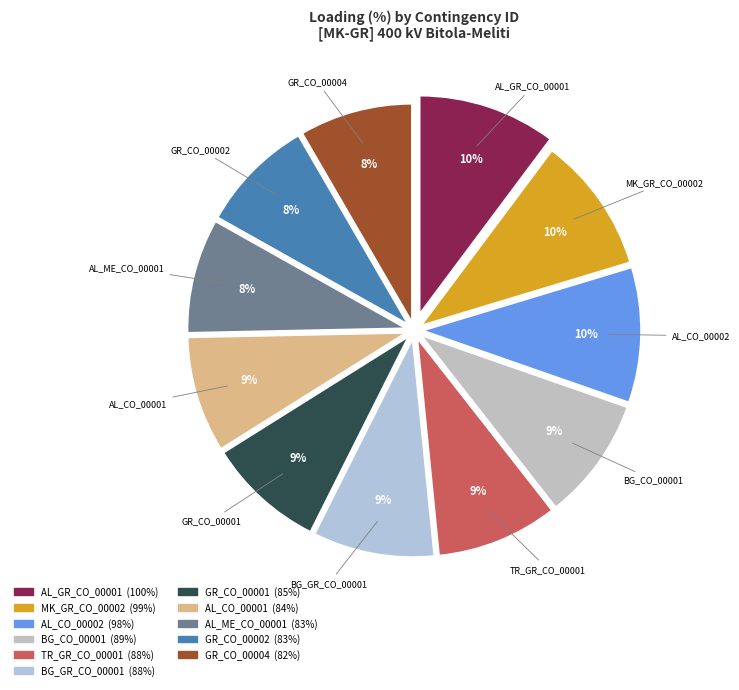

Is there a majority slice in this chart?

No